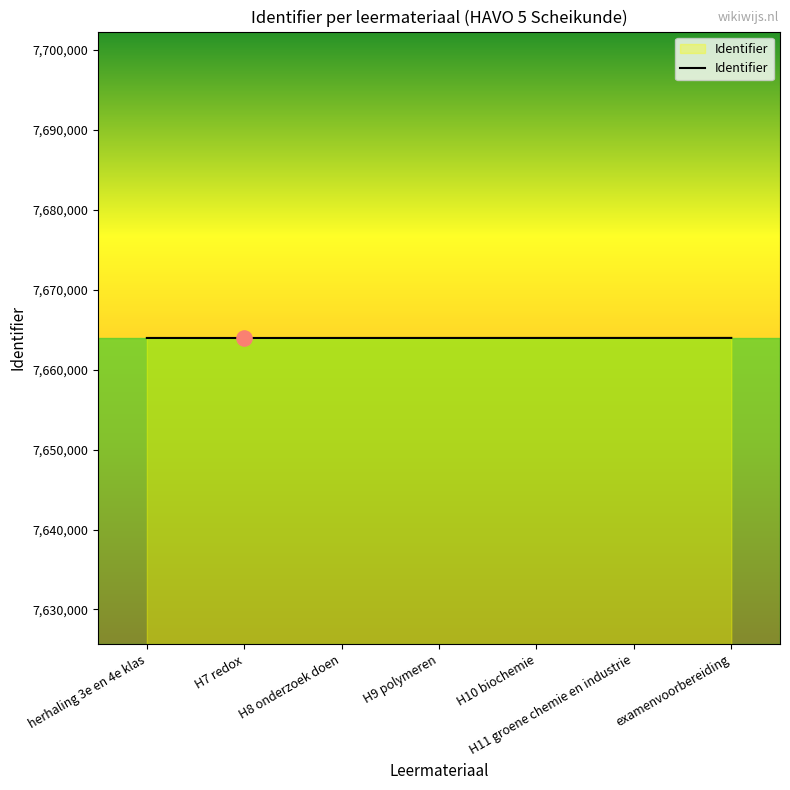

Approximately how many times larger is the value at H8 onderzoek doen compared to H11 groene chemie en industrie?

1.0